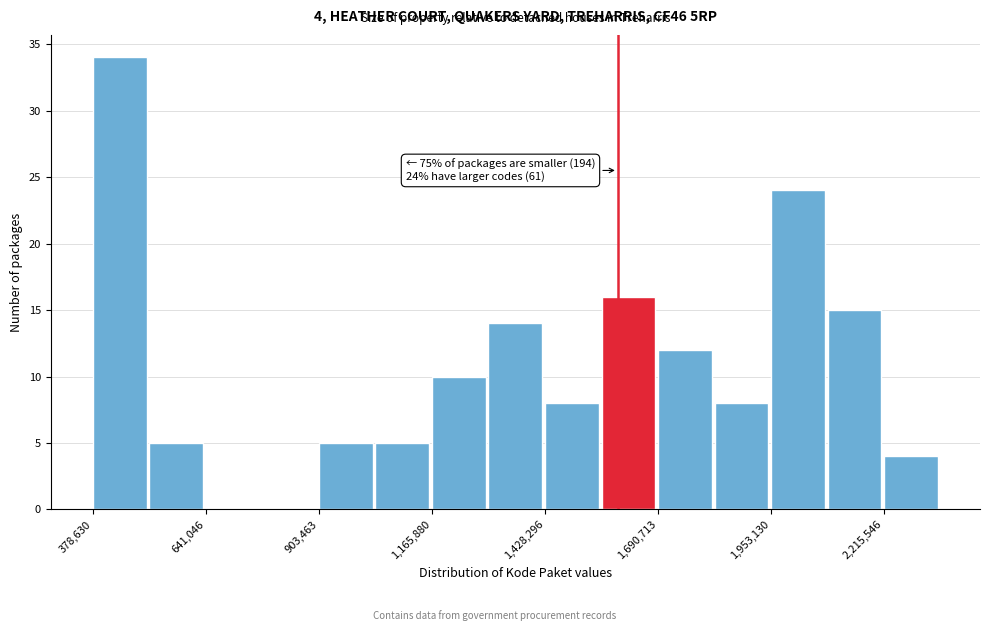

Around what value on the x-axis is the tallest bar? Give the approximate position of its centre, as read against the axis.

450000